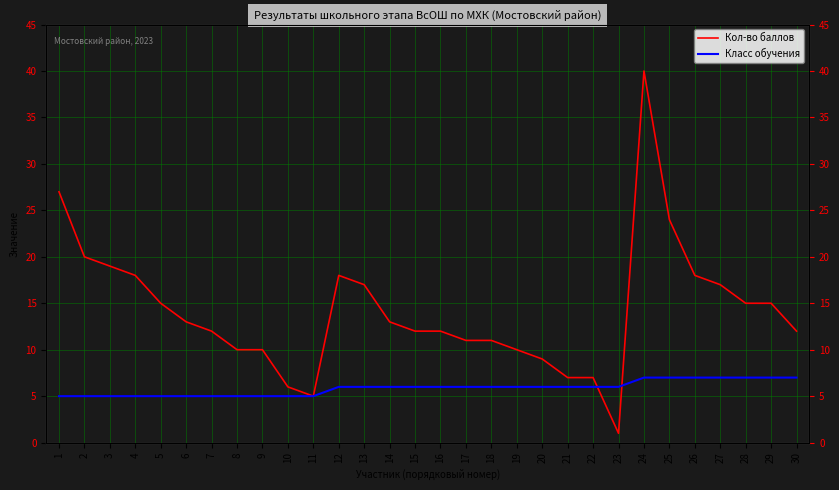

In Кол-во баллов, how many points are lower than both neighbors (excluding endpoints)?

2